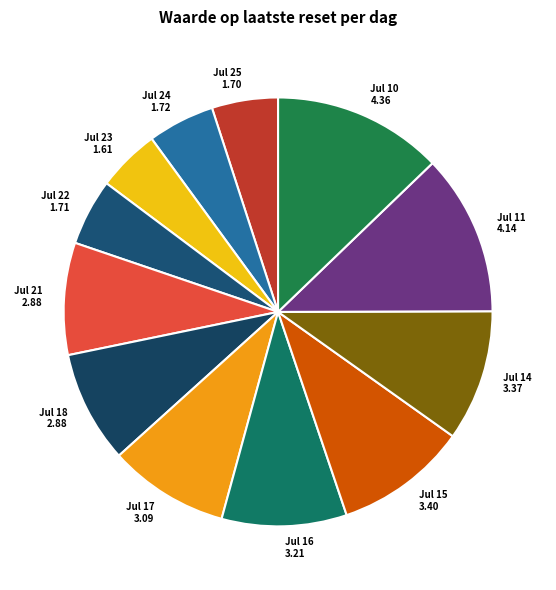

Do Jul 16 3.21 and Jul 24 1.72 together represent more than half of the pie?

No